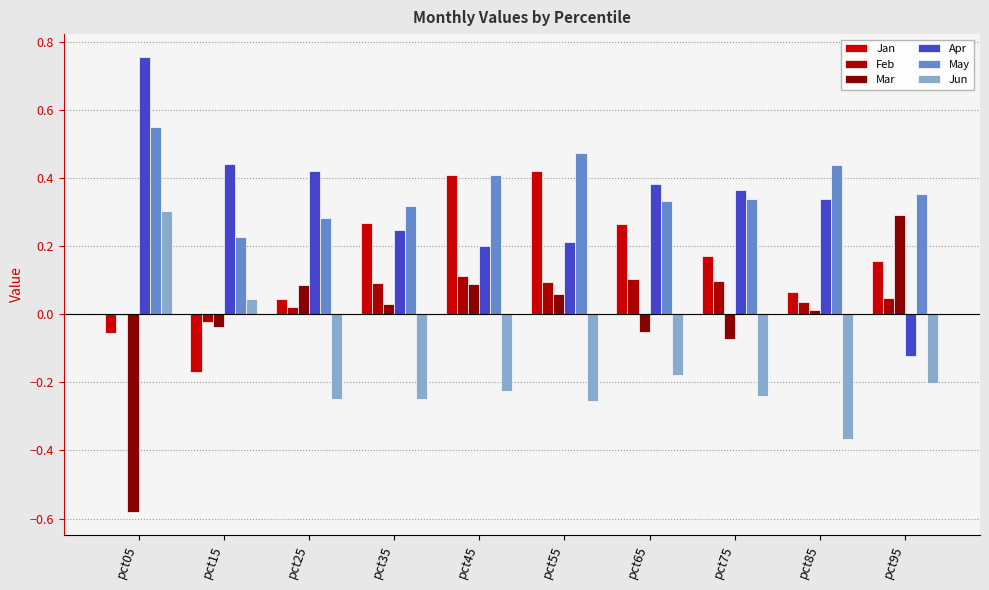

Which series has the largest total across all categories?

May